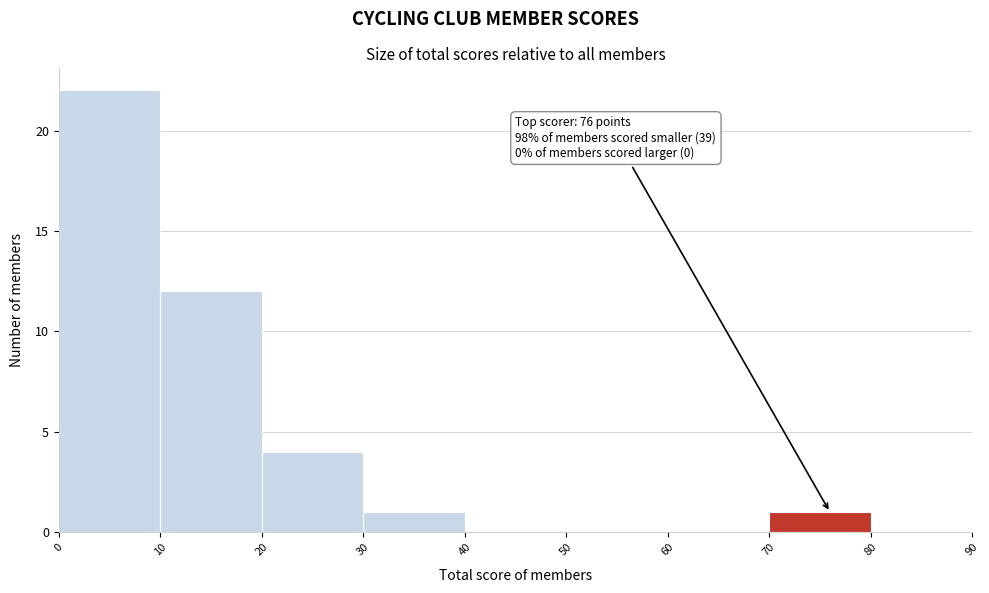

Over which range of the x-axis is the bar tallest?

0 to 10